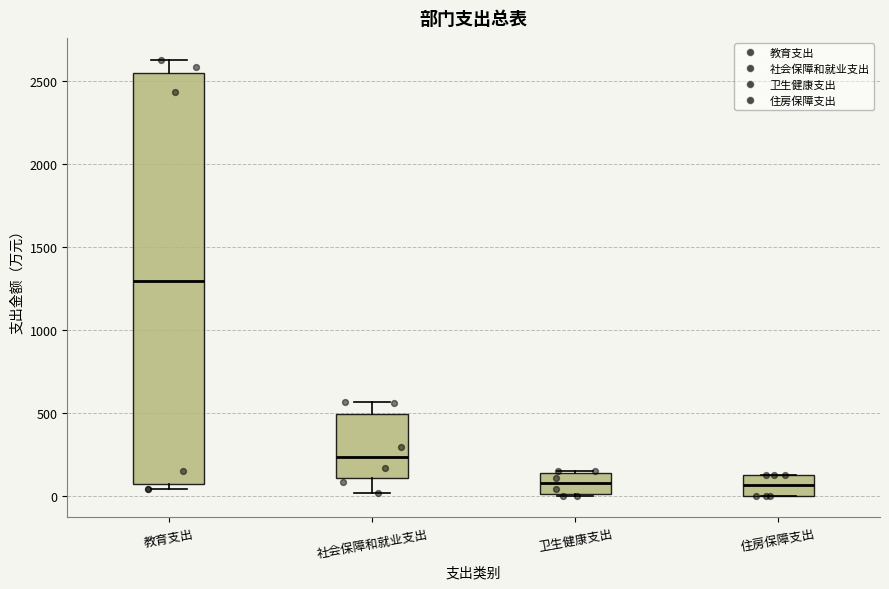

Comparing the boxes themselves (not the whiskers), which one is the tallest?

教育支出